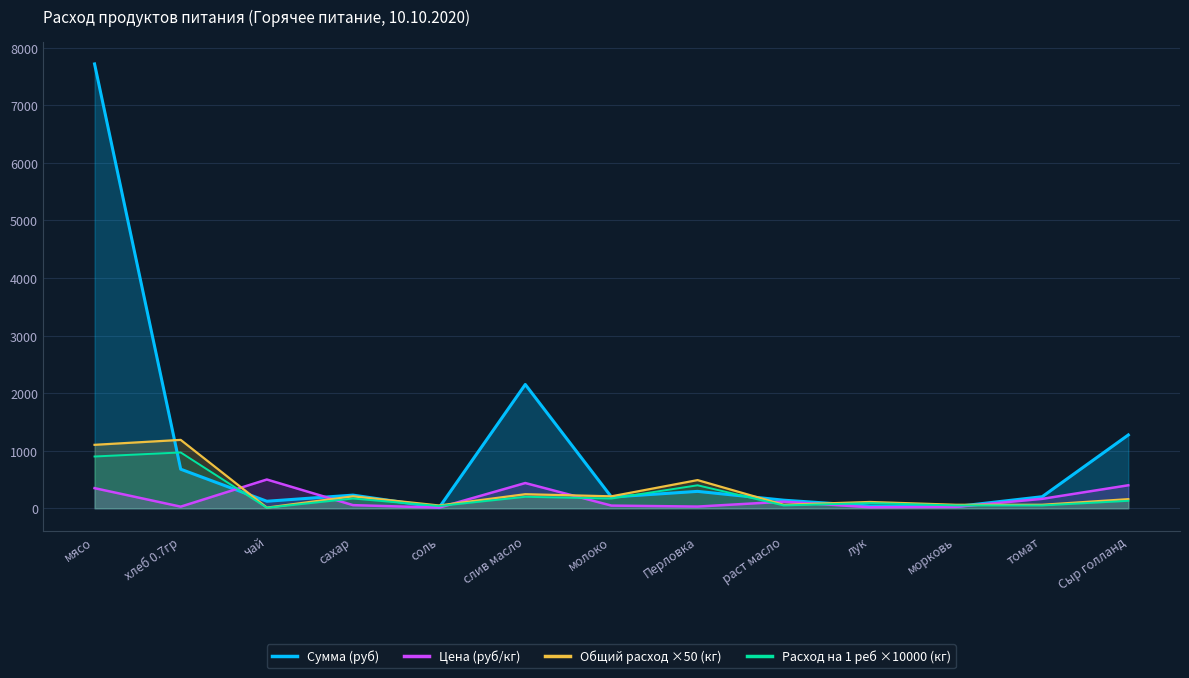

Which series changed the most between лук and морковь?

Общий расход ×50 (кг)